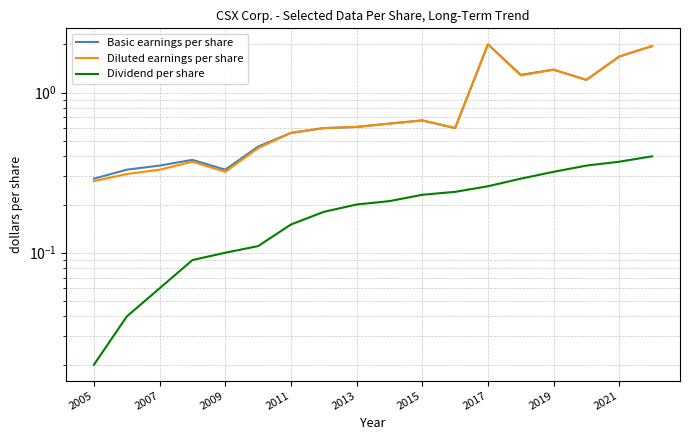

True or false: Diluted earnings per share has a value of 0.5 at 2005.

False